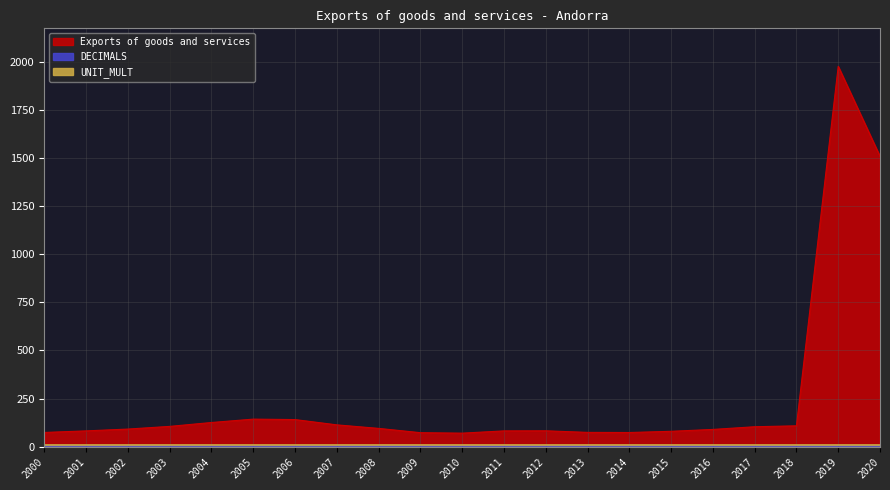

Reading left to right, extract all data points from this chart.

Exports of goods and services: 2000=73.5	2001=81.7	2002=91.1	2003=105.0	2004=125.3	2005=142.8	2006=140.4	2007=112.9	2008=94.6	2009=72.3	2010=69.9	2011=81.6	2012=82.1	2013=73.9	2014=73.2	2015=79.5	2016=89.2	2017=103.2	2018=108.0	2019=1976.8	2020=1508.9
DECIMALS: 2000=2.0	2001=2.0	2002=2.0	2003=2.0	2004=2.0	2005=2.0	2006=2.0	2007=2.0	2008=2.0	2009=2.0	2010=2.0	2011=2.0	2012=2.0	2013=2.0	2014=2.0	2015=2.0	2016=2.0	2017=2.0	2018=2.0	2019=2.0	2020=2.0
UNIT_MULT: 2000=6.0	2001=6.0	2002=6.0	2003=6.0	2004=6.0	2005=6.0	2006=6.0	2007=6.0	2008=6.0	2009=6.0	2010=6.0	2011=6.0	2012=6.0	2013=6.0	2014=6.0	2015=6.0	2016=6.0	2017=6.0	2018=6.0	2019=6.0	2020=6.0